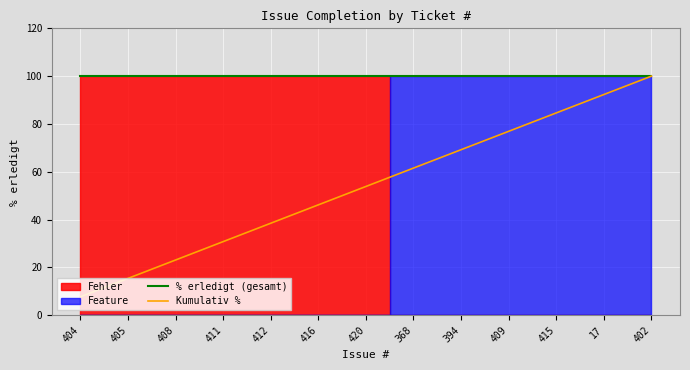

What is the sum of the % erledigt (gesamt) values at 409 and 408?

200.0